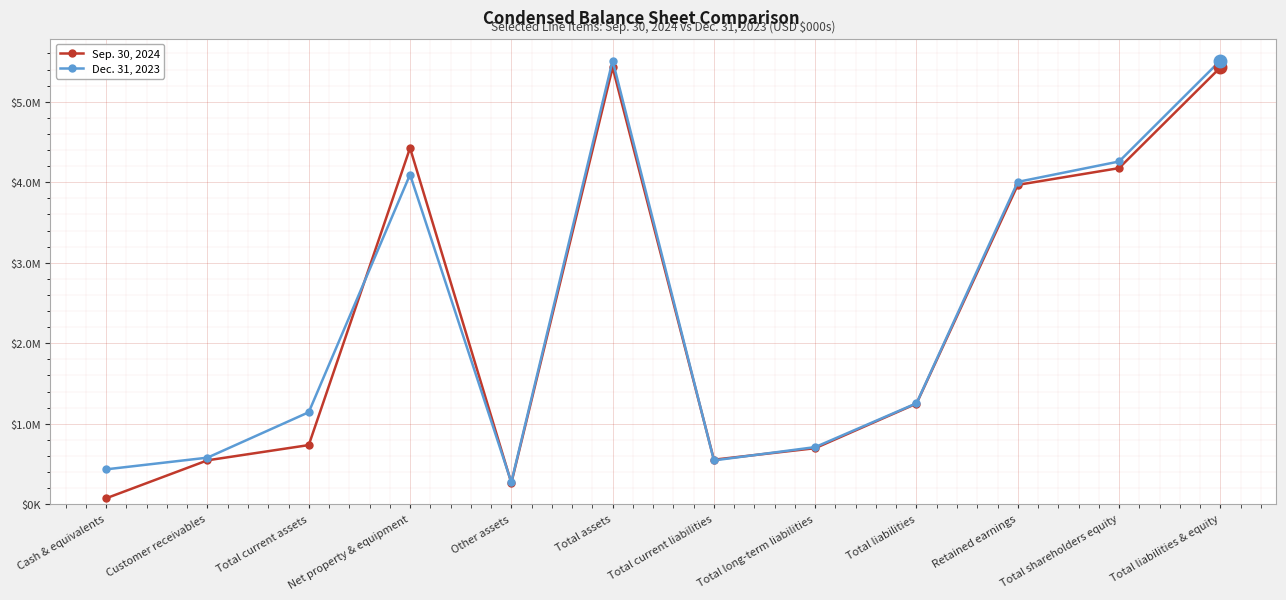

List the series in order of their overall mean, lowest first.

Sep. 30, 2024, Dec. 31, 2023